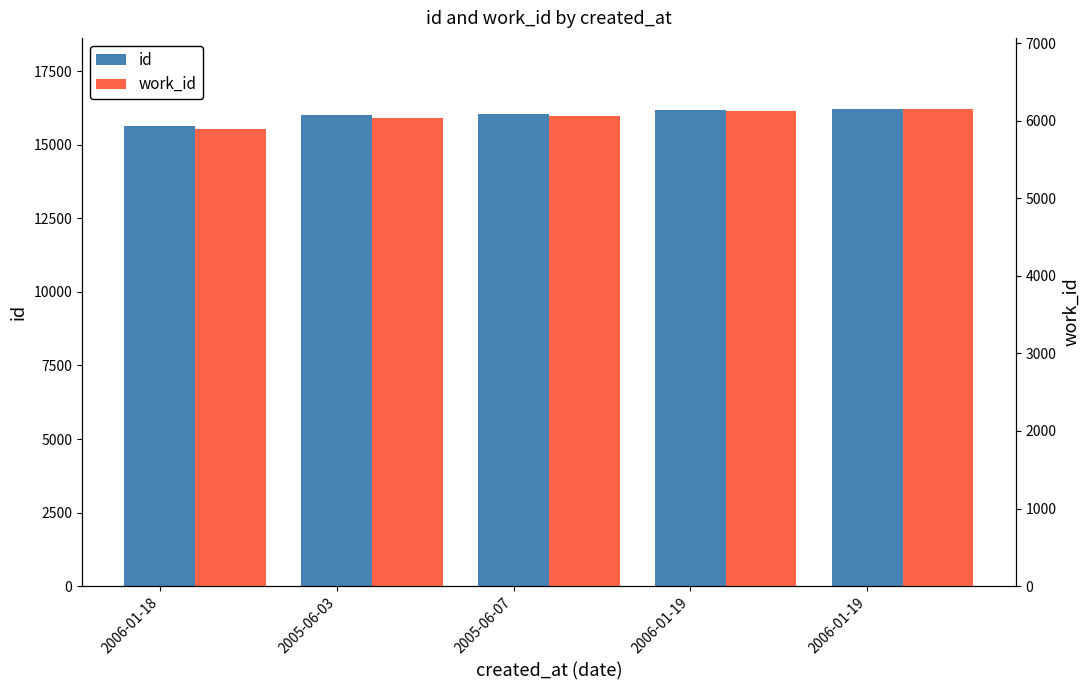

Which has a higher value, 2005-06-03 or 2006-01-19?

2006-01-19